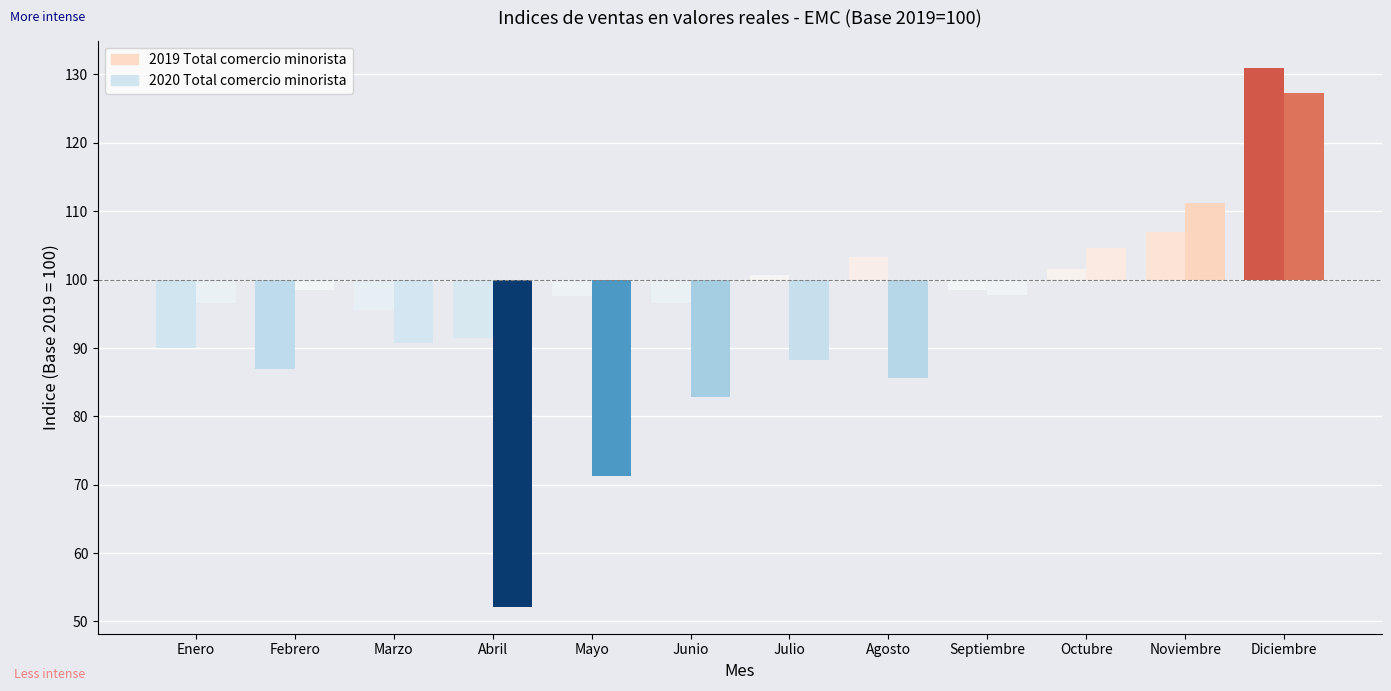

What is the spread (max minus min) of values at Enero?

6.6